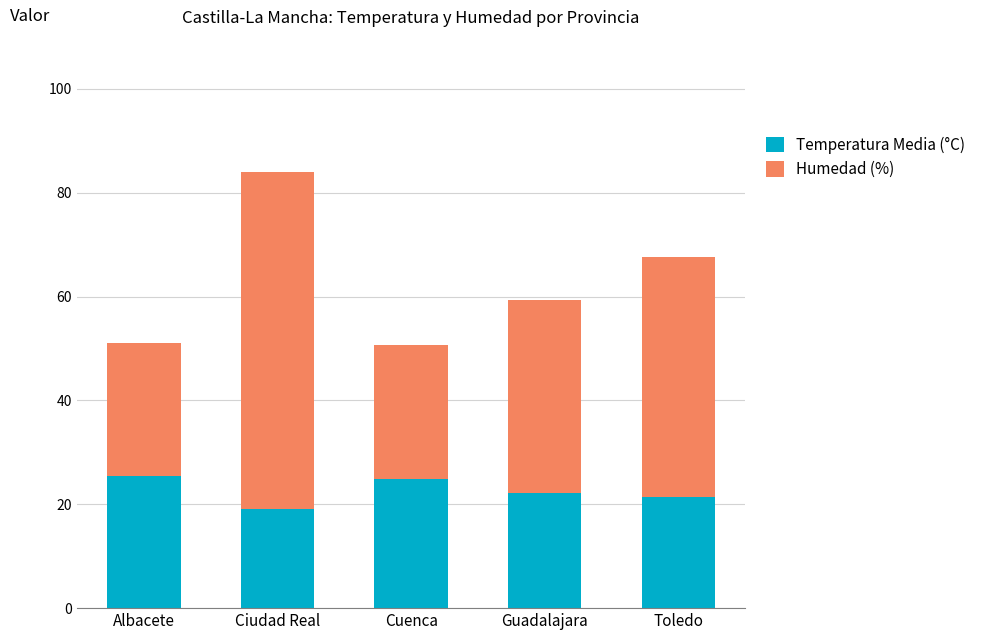

At which category is the sum across all series the highest?

Ciudad Real